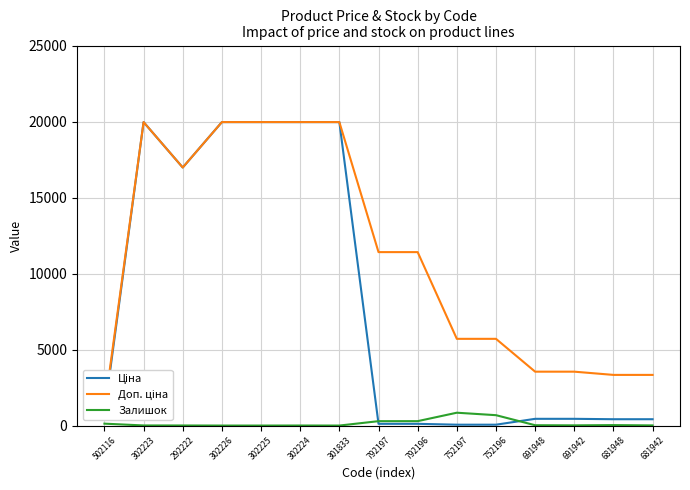

The Ціна series shows 19964.2 at 301833. True or false?

True